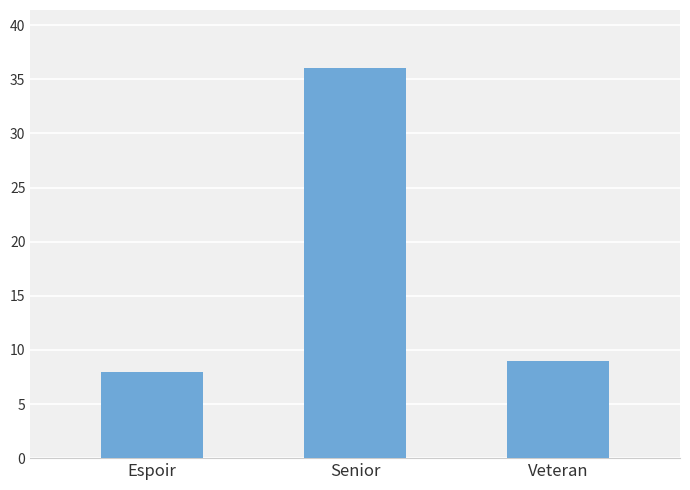

Rank the categories by value from highest to lowest.

Senior, Veteran, Espoir